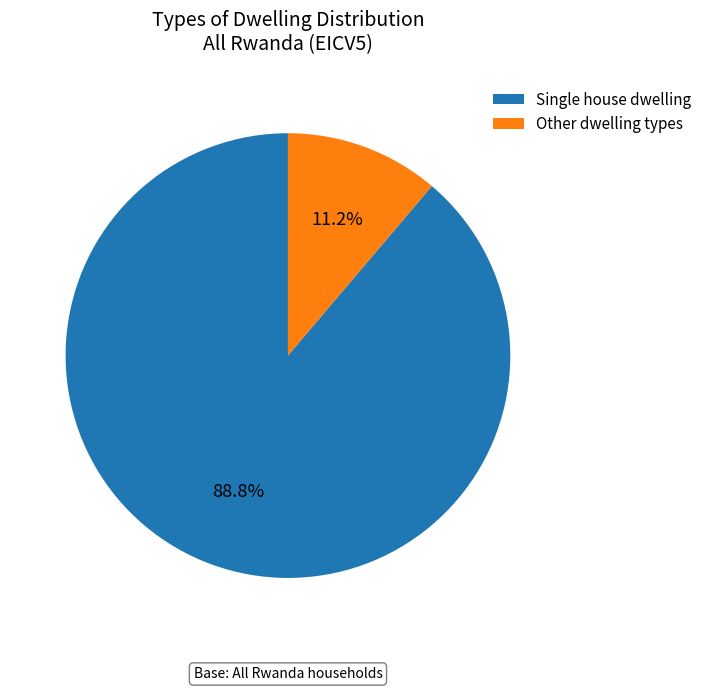

Which has a higher value, Single house dwelling or Other dwelling types?

Single house dwelling